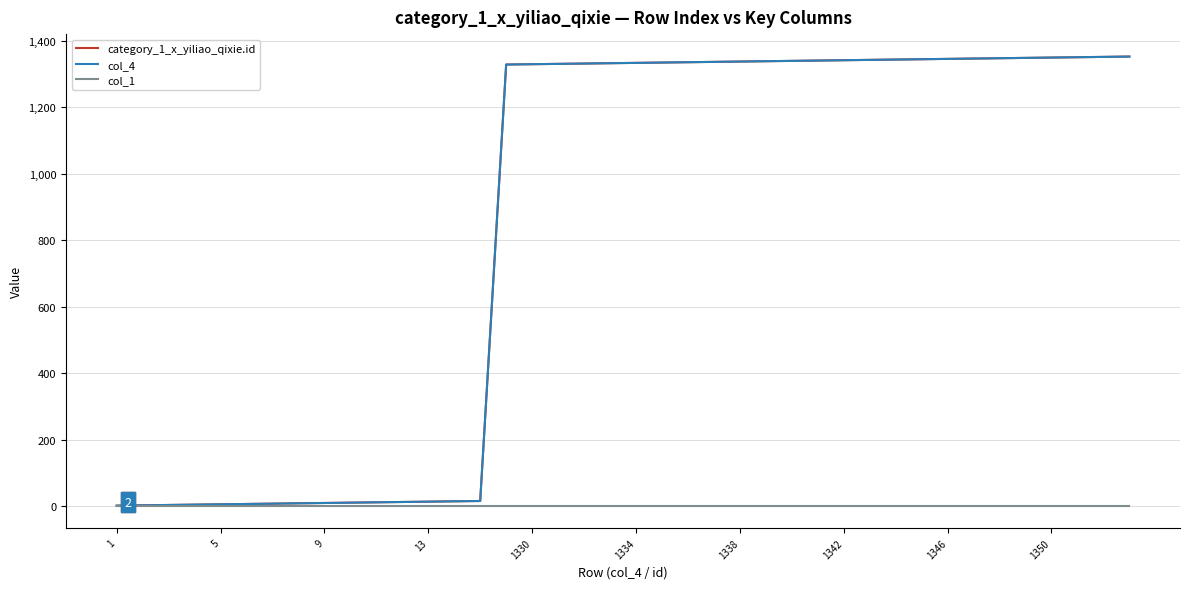

Which series has the largest range (max minus min)?

category_1_x_yiliao_qixie.id